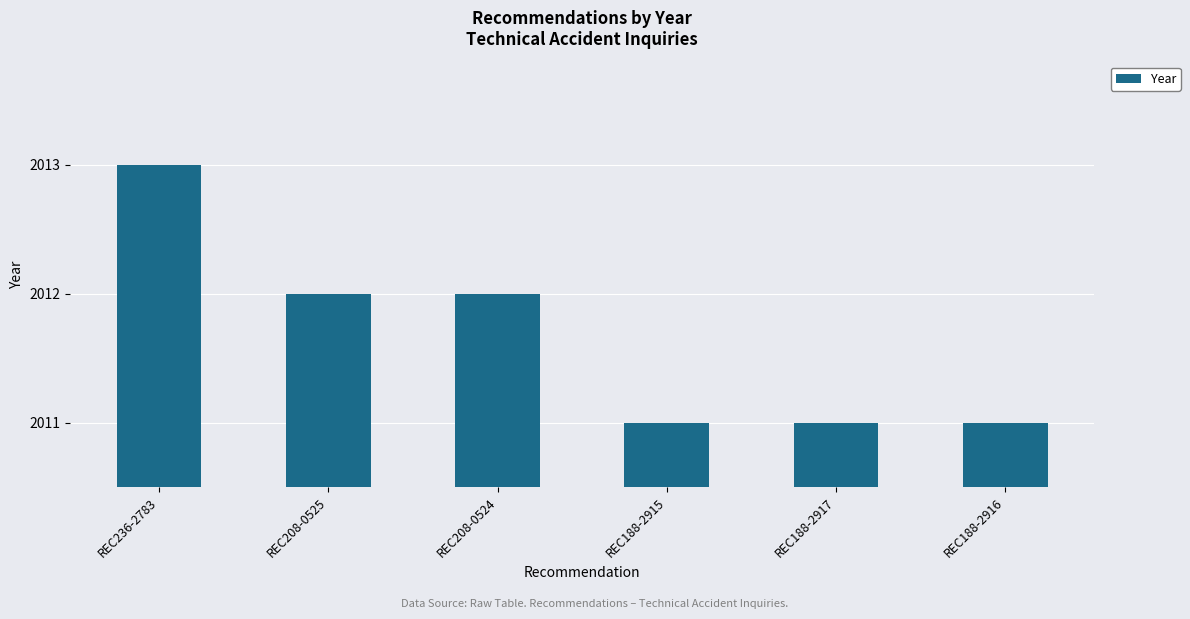

What is the difference between the maximum and minimum values?

2